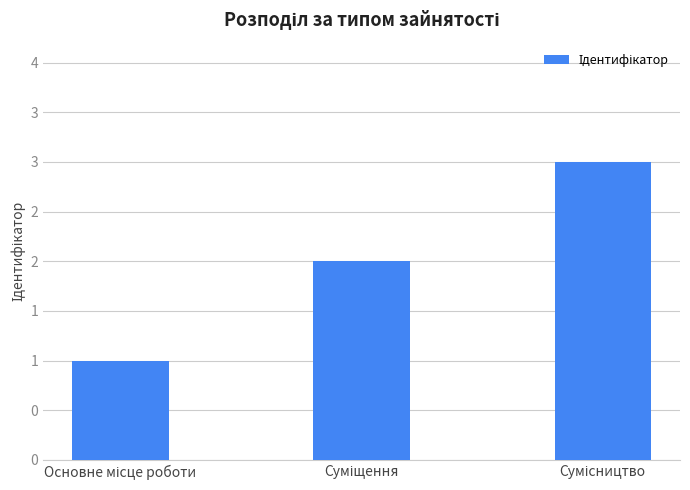

Rank the categories by value from lowest to highest.

Основне місце роботи, Суміщення, Сумісництво